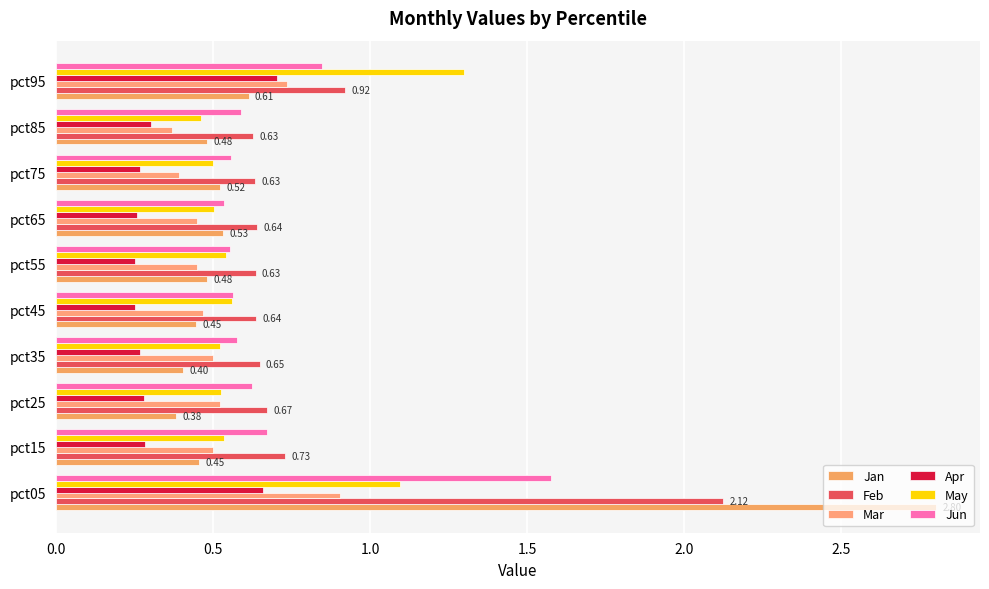

Where is Jan nearest to the value 1?

pct95